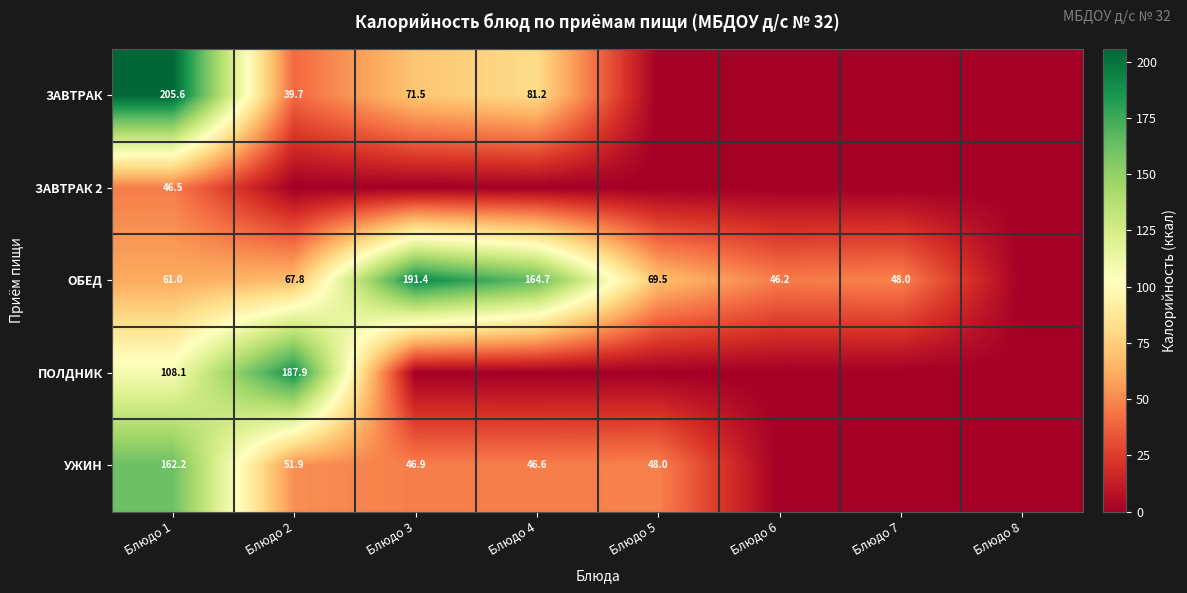

What is the total value across all series at Блюдо 1?

583.4